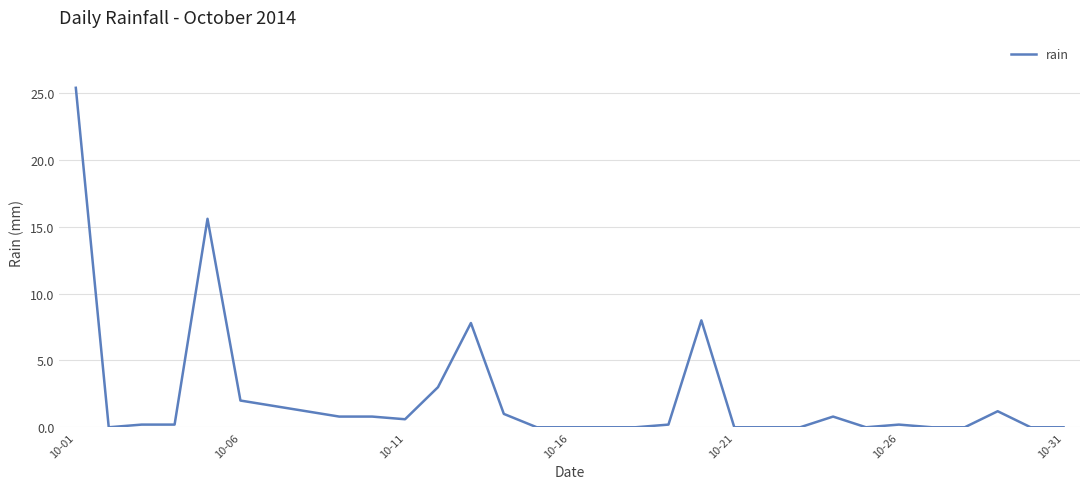

What is the difference between the maximum and second lowest values?

25.4